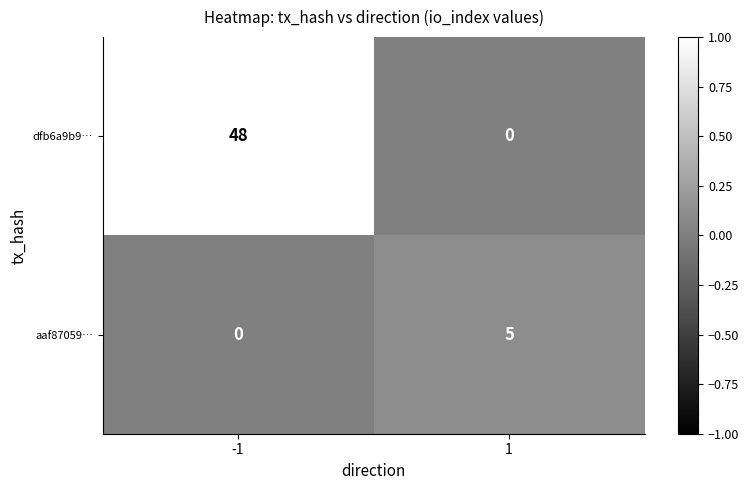

Which category has the highest value across all series?

-1